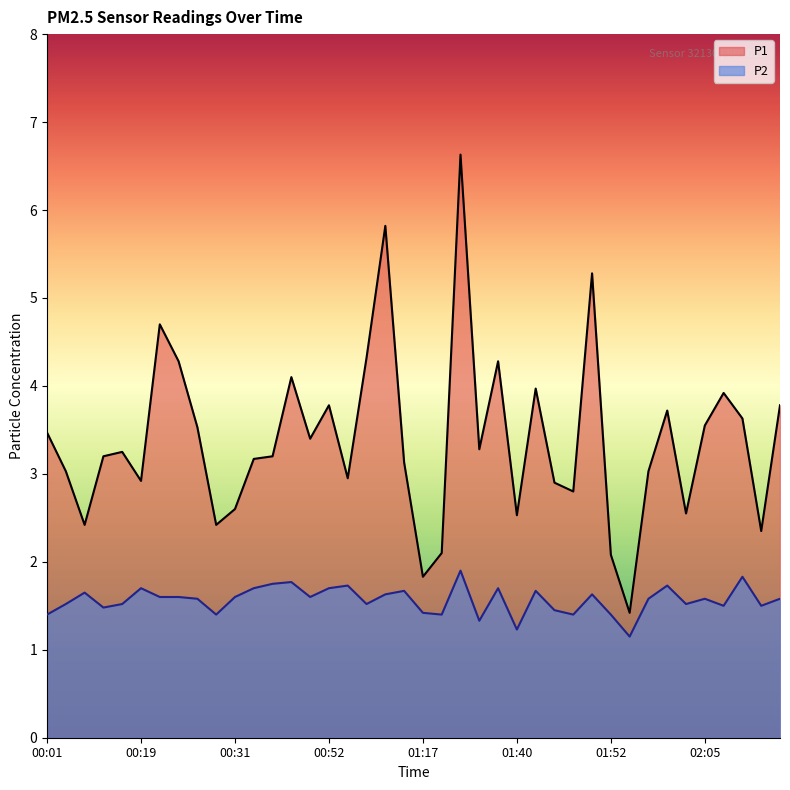

Rank the categories by P1 value from highest to lowest.

01:24, 01:09, 01:50, 00:22, 01:06, 00:24, 01:33, 00:39, 01:43, 02:10, 00:52, 02:21, 02:00, 02:13, 02:05, 00:26, 00:01, 00:49, 01:30, 00:17, 00:14, 00:36, 00:34, 01:14, 00:04, 01:57, 01:03, 00:19, 01:45, 01:48, 00:31, 02:02, 01:40, 00:12, 00:29, 02:16, 01:19, 01:52, 01:17, 01:55